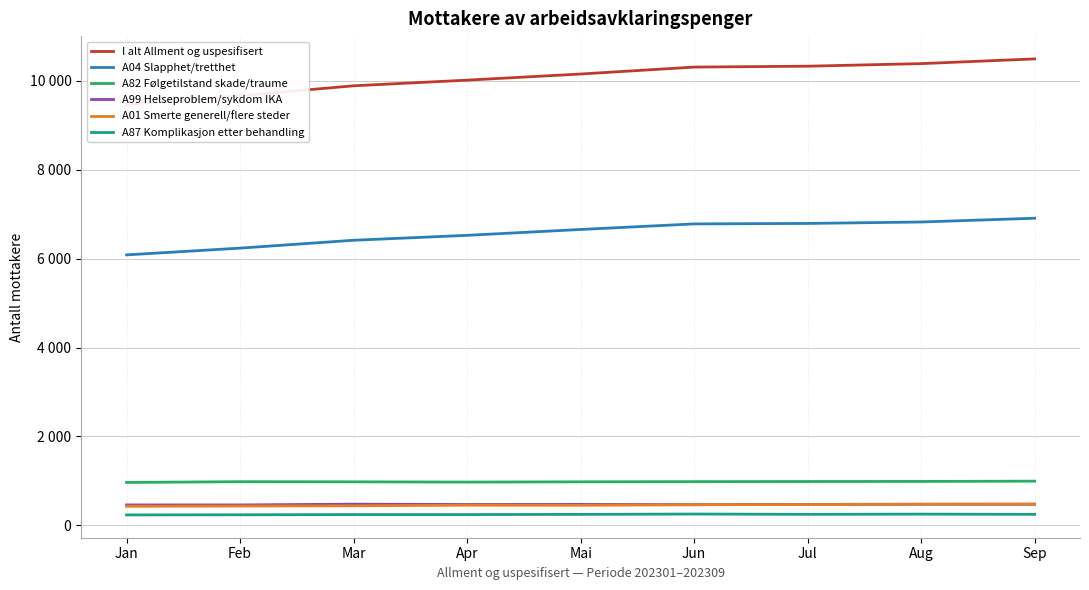

Rank the categories by A99 Helseproblem/sykdom IKA value from highest to lowest.

Mar, Aug, Sep, Mai, Jul, Apr, Jun, Jan, Feb